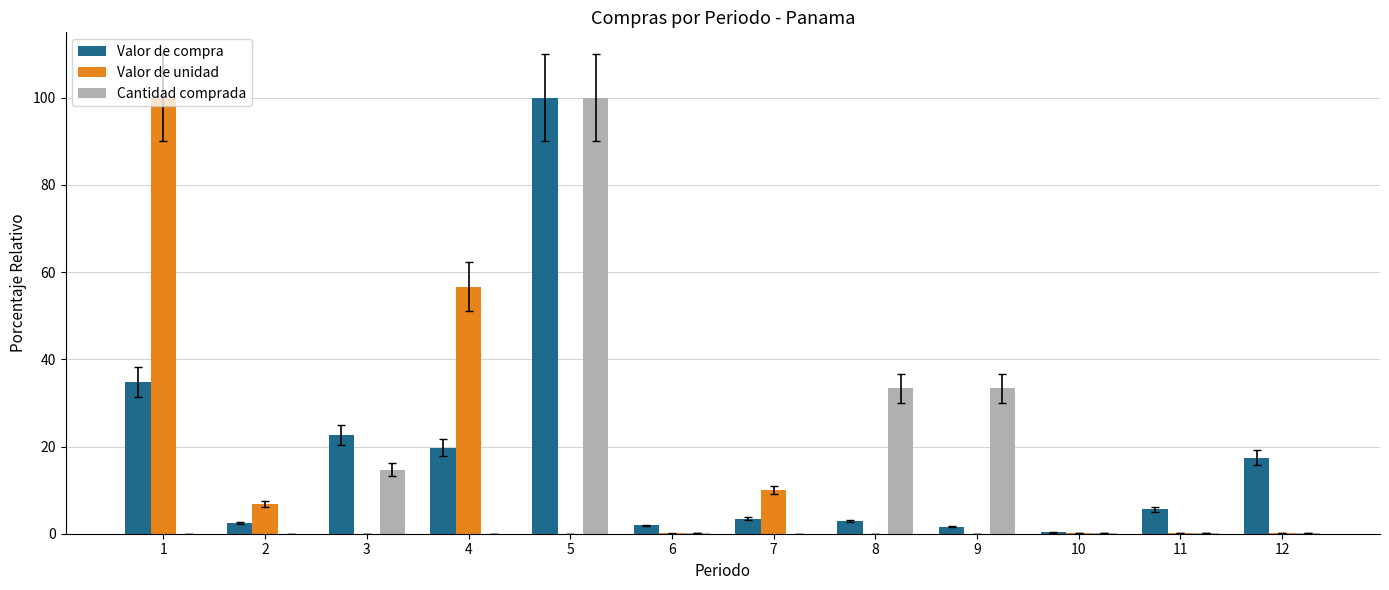

The value of Valor de compra at 11 is 5.6. True or false?

True